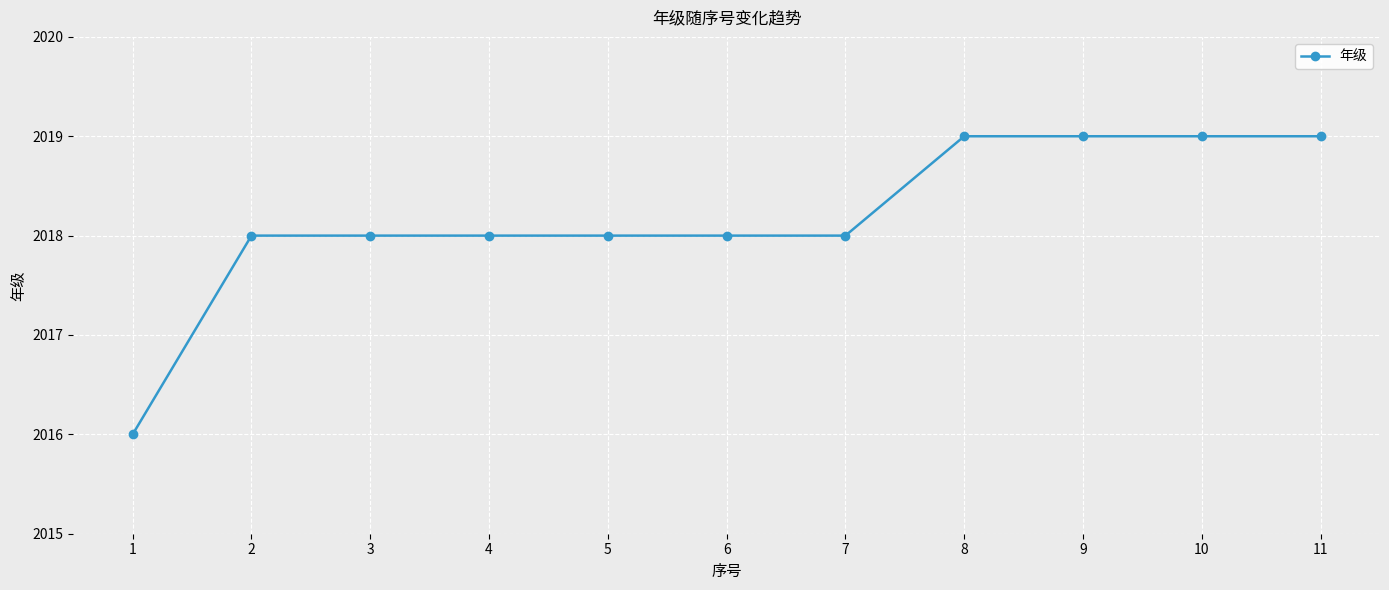

How many lines are shown in the chart?

1